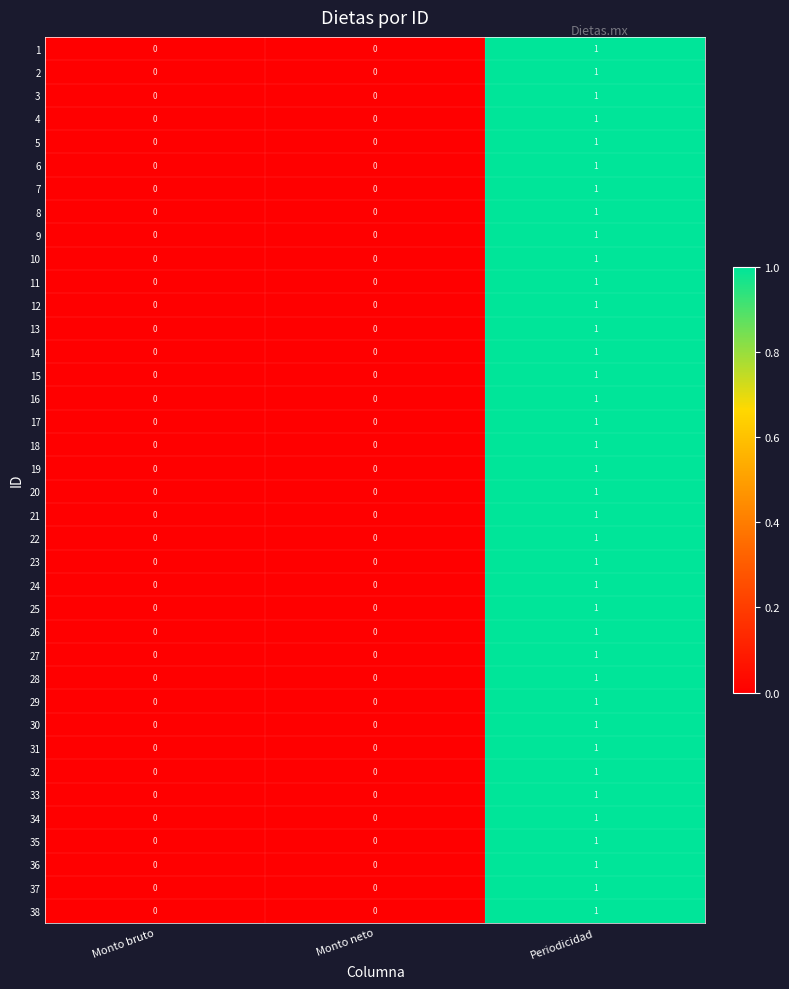

The value of 14 at Monto neto is 0. True or false?

True